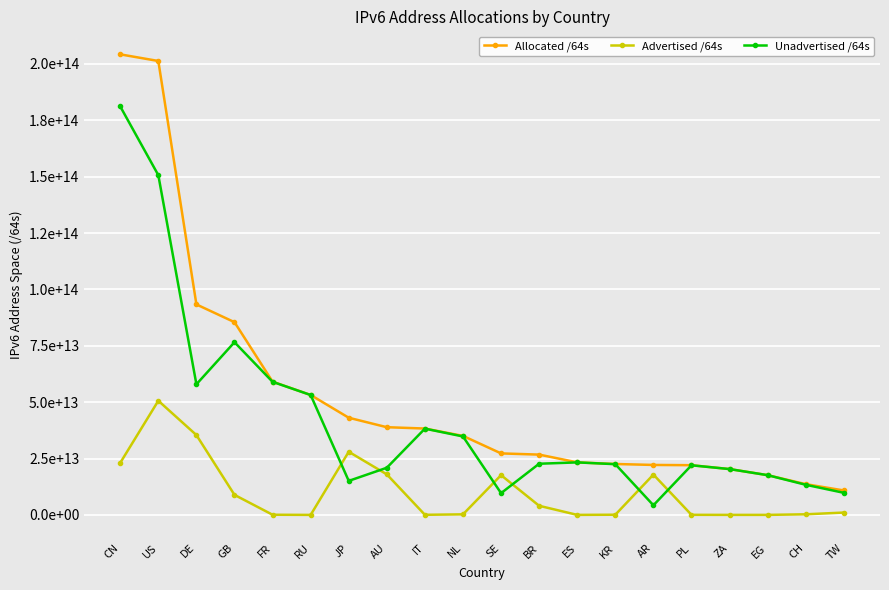

What is the sum of all Unadvertised /64s values?

853236716732138